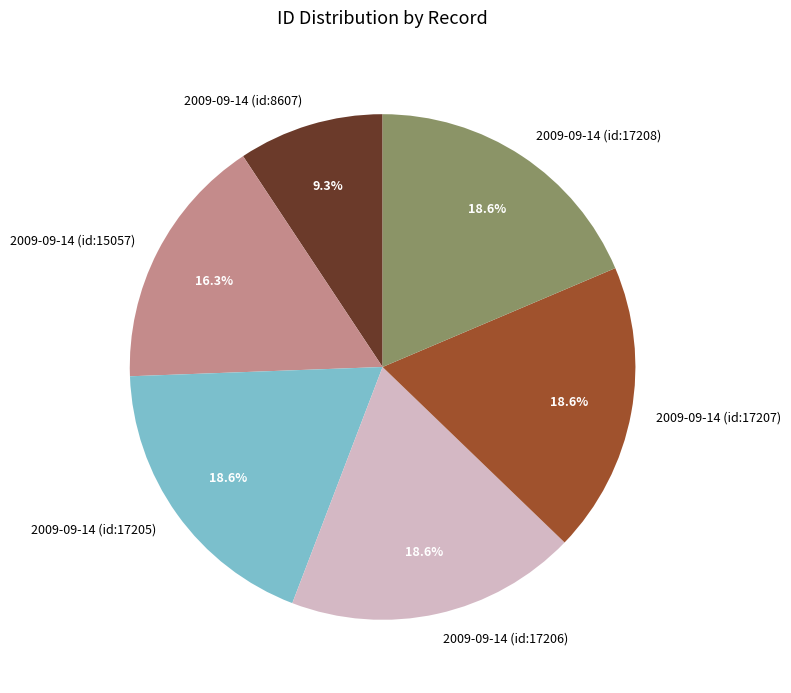

Is there any slice that represents more than half of the pie?

No